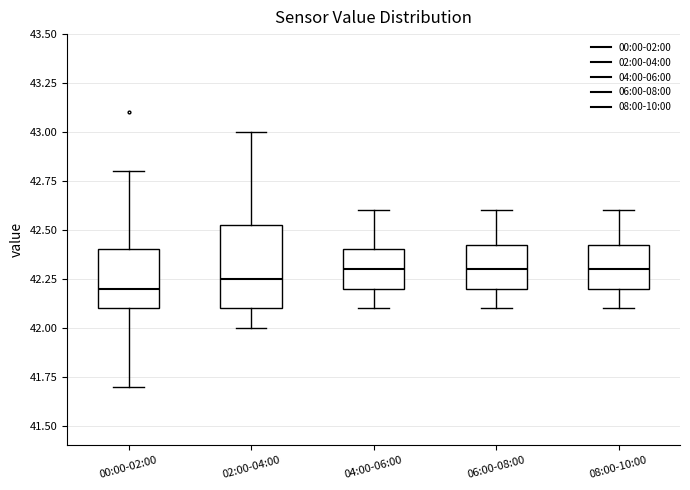

Where does the upper whisker of the box for 00:00-02:00 end on the y-axis? The values are not printed on the chart, so give them approximately, as read against the axis.

42.80